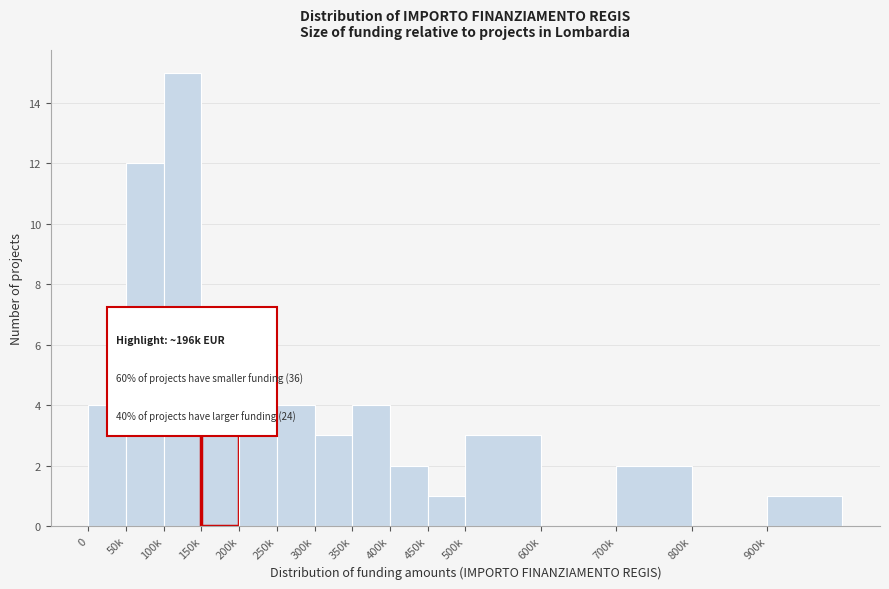

Reading left to right, transcribe all the data shown in this chart.

0=4	50k=12	100k=15	150k=5	200k=4	250k=4	300k=3	350k=4	400k=2	450k=1	500k=3	600k=0	700k=2	800k=0	900k=1